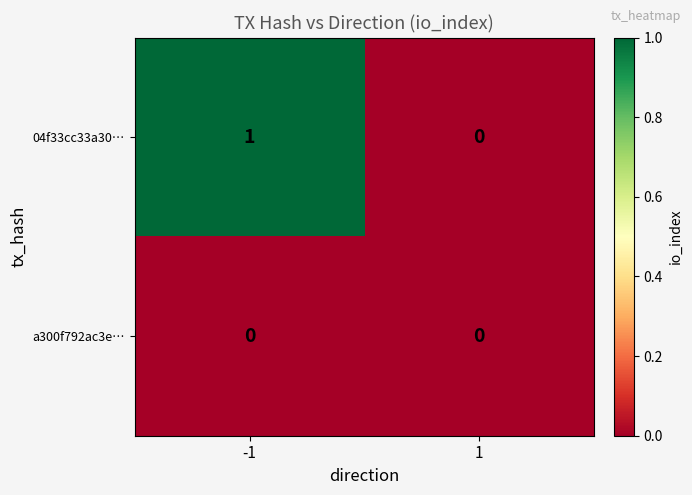

Reading right to left, list all the values displayed in this chart.

04f33cc33a30…: 0	1
a300f792ac3e…: 0	0